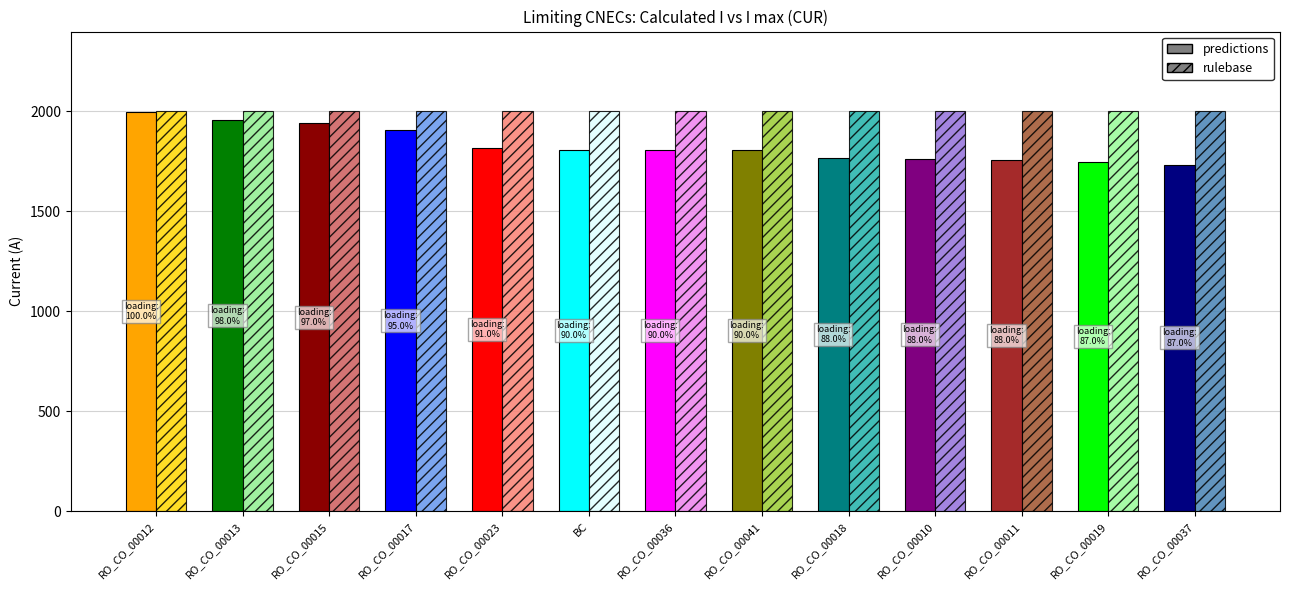

True or false: Calculated I (A) has a value of 1734 at RO_CO_00037.

True